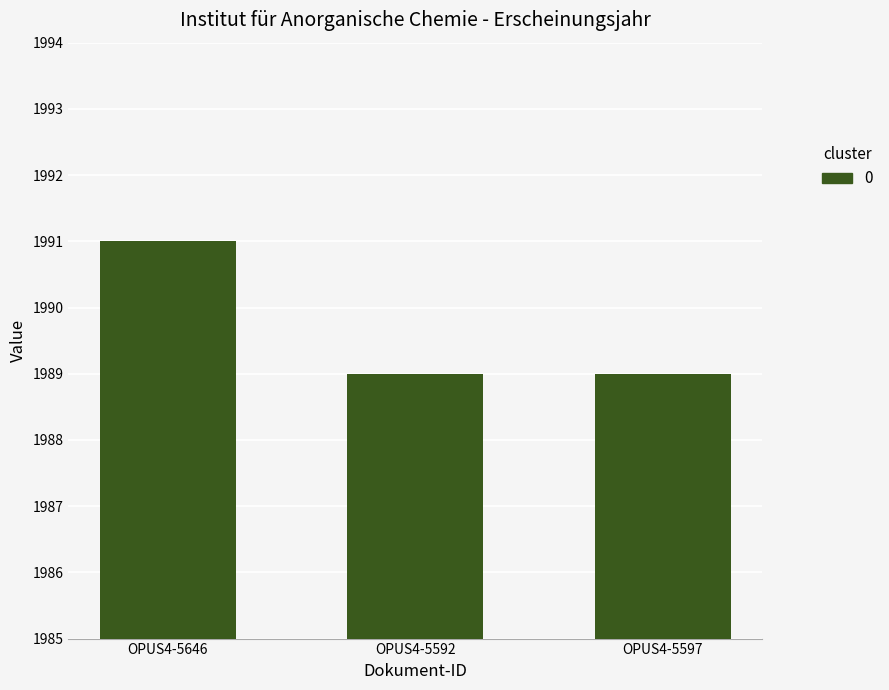

Does the chart contain any negative values?

No